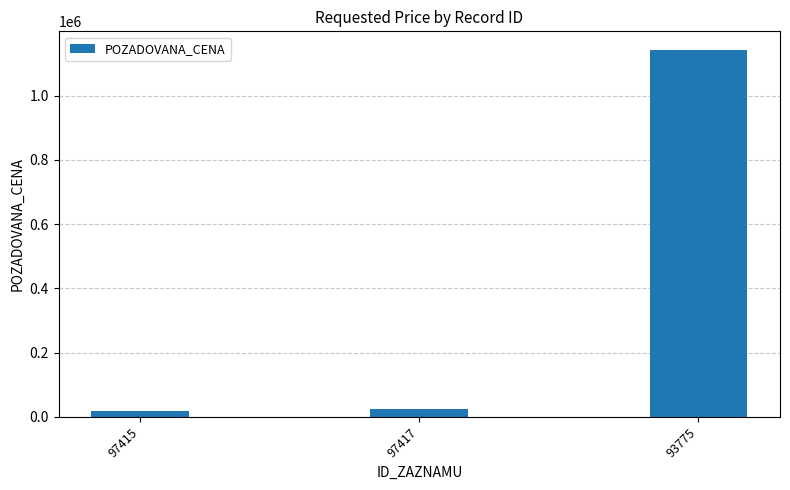

At which category does the chart reach its peak across all series?

93775